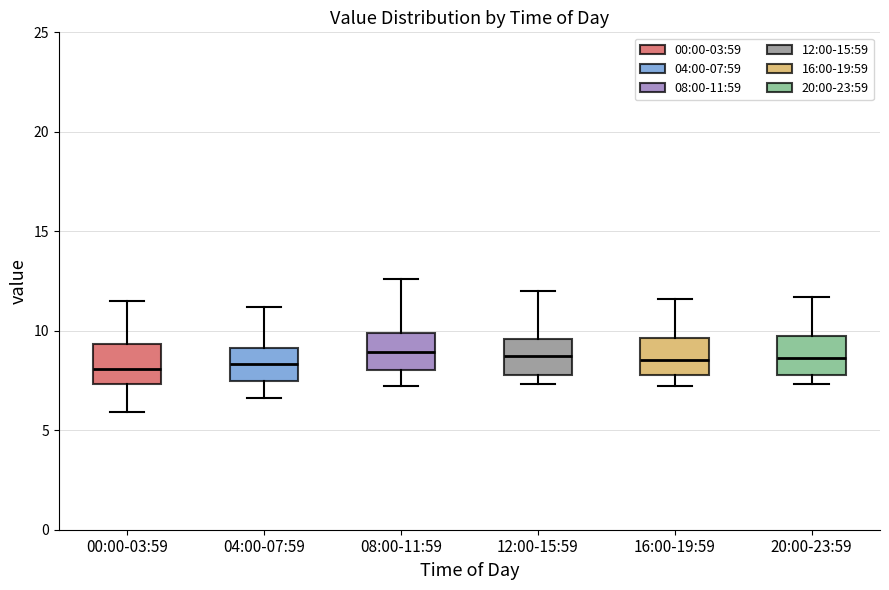

Reading left to right, read every box against the y-axis: the position of its median line, the range the box covers, and the ends of its whiskers. The values are not printed on the chart, so give them approximately, as read against the axis.

00:00-03:59: median 8.0, box 7.5 to 9.5, whiskers 6.0 to 11.5
04:00-07:59: median 8.5, box 7.5 to 9.0, whiskers 6.5 to 11.0
08:00-11:59: median 9.0, box 8.0 to 10.0, whiskers 7.0 to 12.5
12:00-15:59: median 9.0, box 8.0 to 9.5, whiskers 7.5 to 12.0
16:00-19:59: median 8.5, box 8.0 to 9.5, whiskers 7.0 to 11.5
20:00-23:59: median 8.5, box 8.0 to 9.5, whiskers 7.5 to 11.5